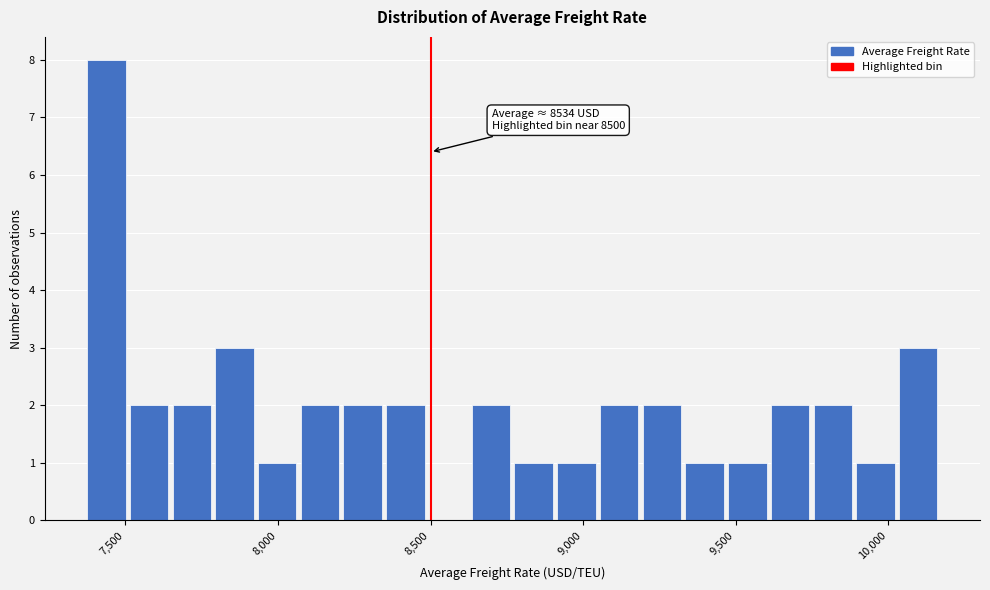

Read against the x-axis, roughly where is the centre of the tallest bar?

7450